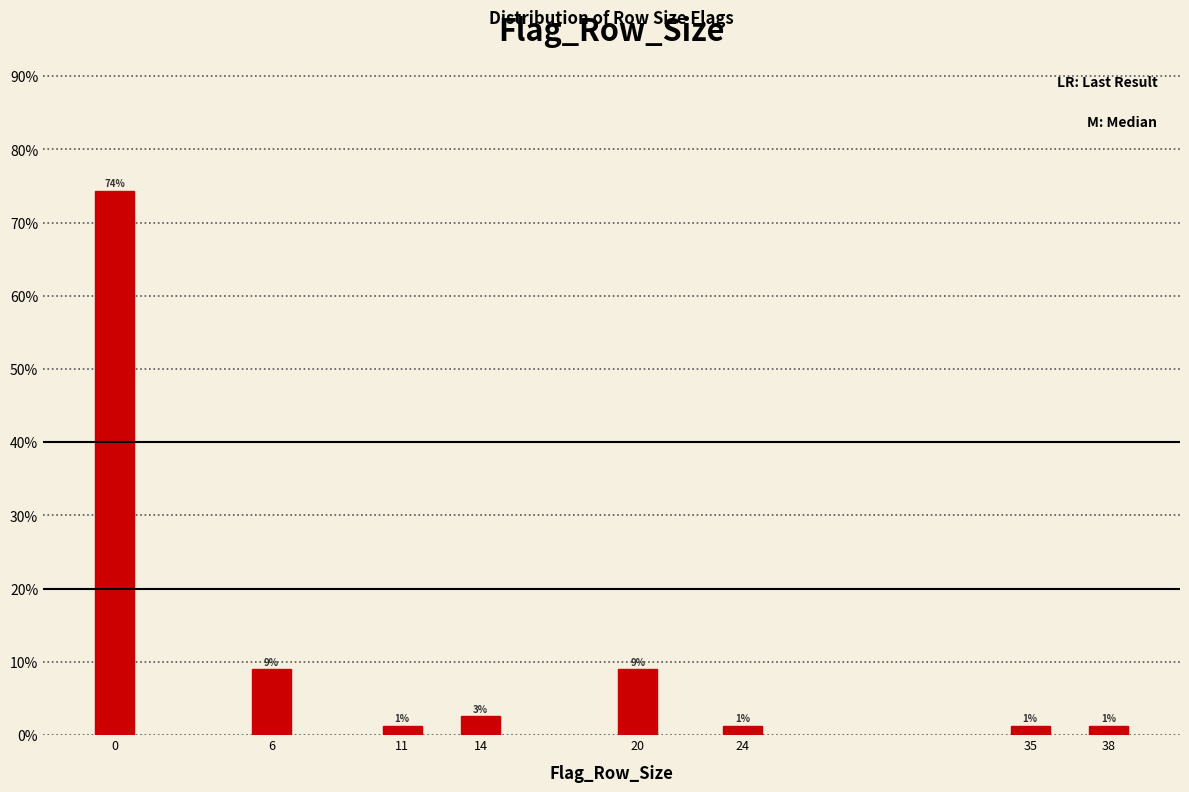

How many bars are there in total?

8